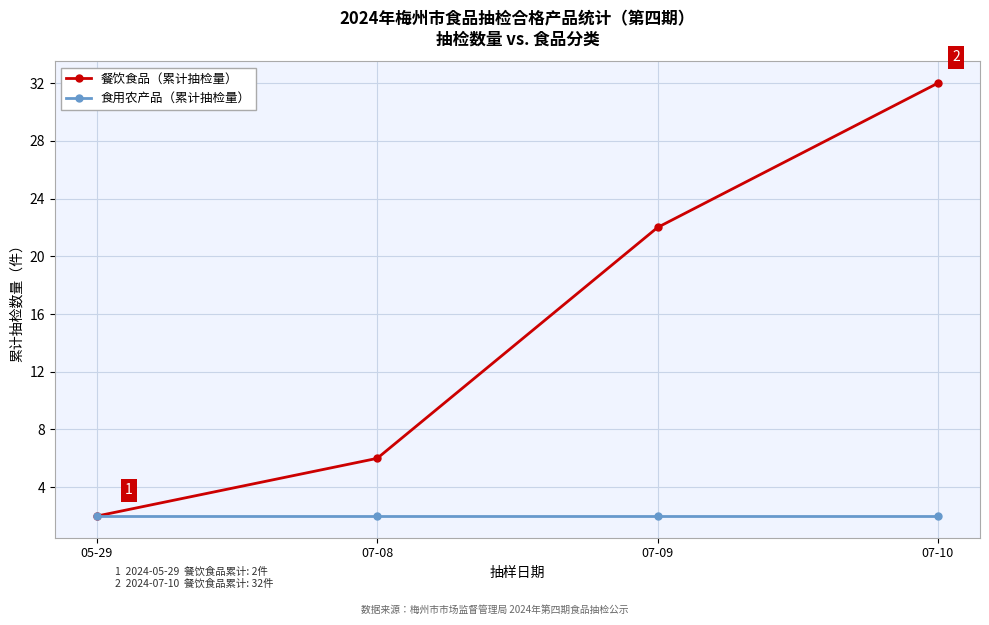

What is the value of the 餐饮食品（累计抽检量） point at the 2nd from the left?

6